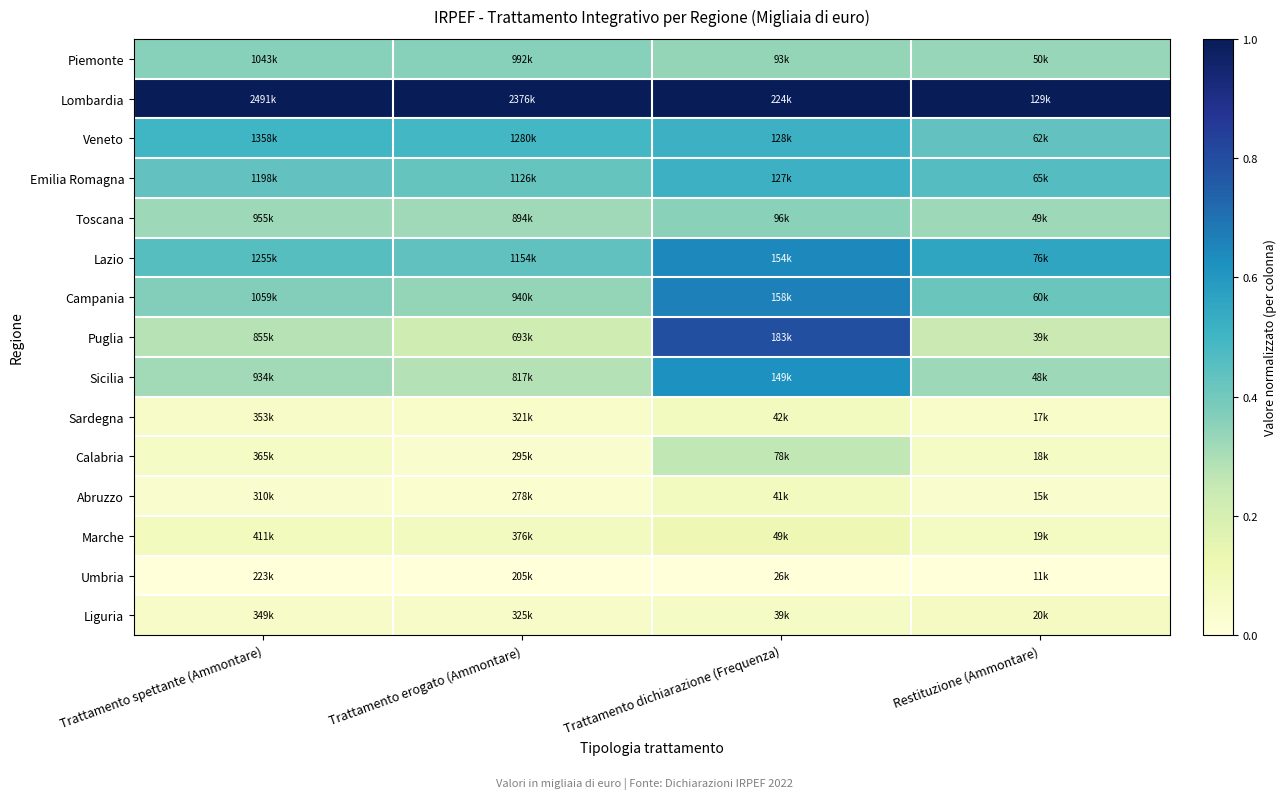

At which category is the sum across all series the highest?

Trattamento dichiarazione (Frequenza)